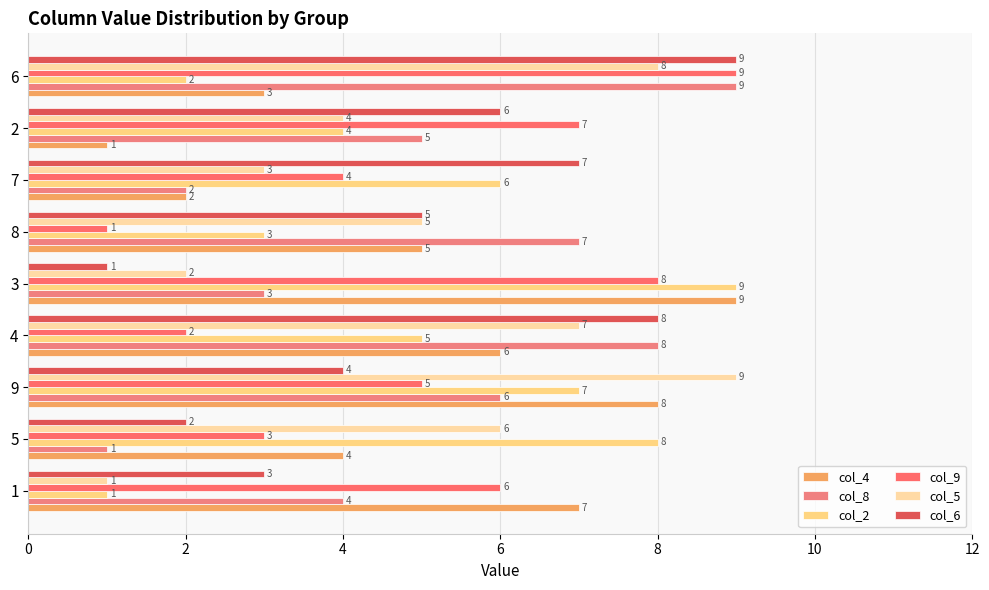

Reading right to left, transcribe all the data shown in this chart.

col_4: 3	1	2	5	9	6	8	4	7
col_8: 9	5	2	7	3	8	6	1	4
col_2: 2	4	6	3	9	5	7	8	1
col_9: 9	7	4	1	8	2	5	3	6
col_5: 8	4	3	5	2	7	9	6	1
col_6: 9	6	7	5	1	8	4	2	3